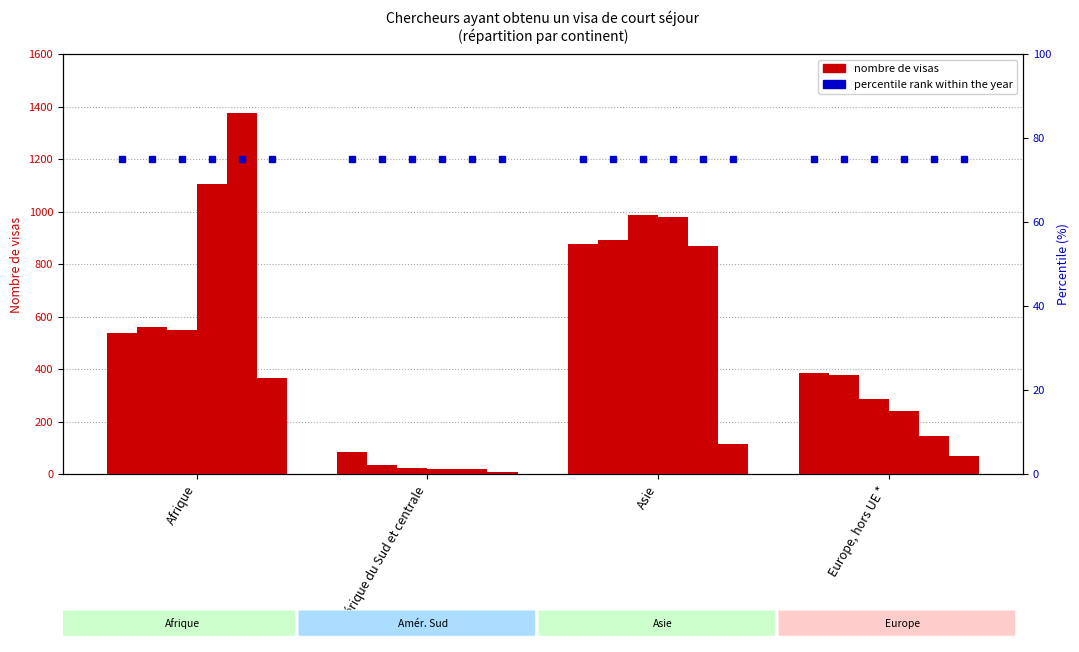

How many groups of bars are there?

4